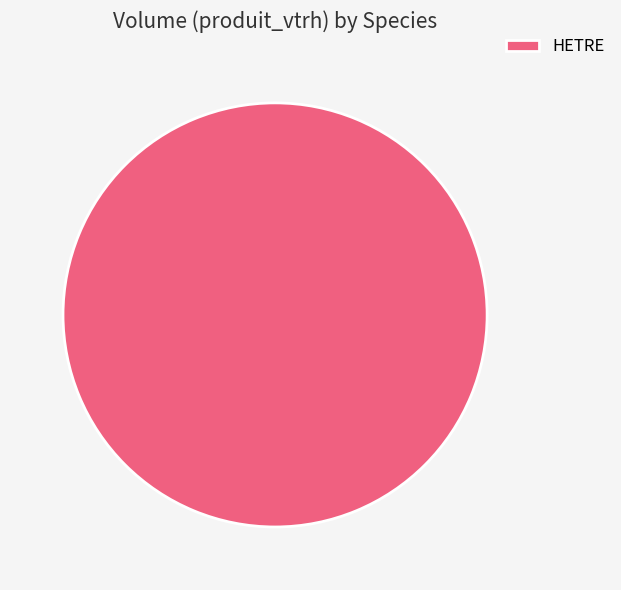

Count the number of slices in the pie.

1